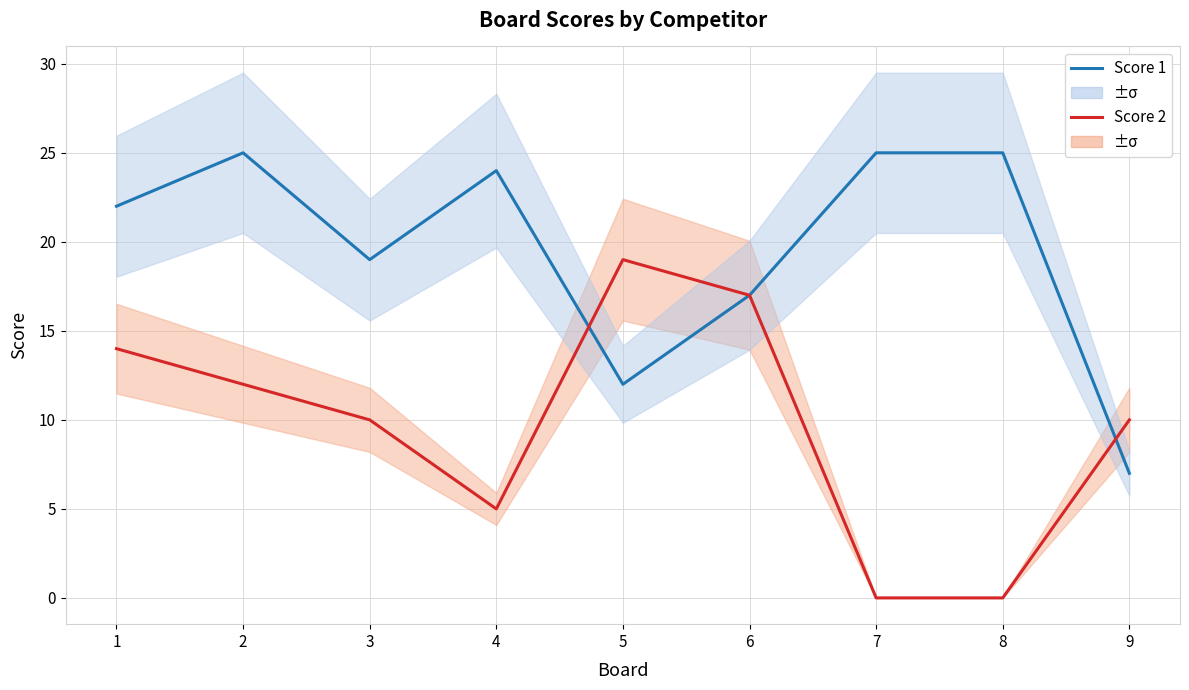

Which series has the widest spread of values?

Score 2